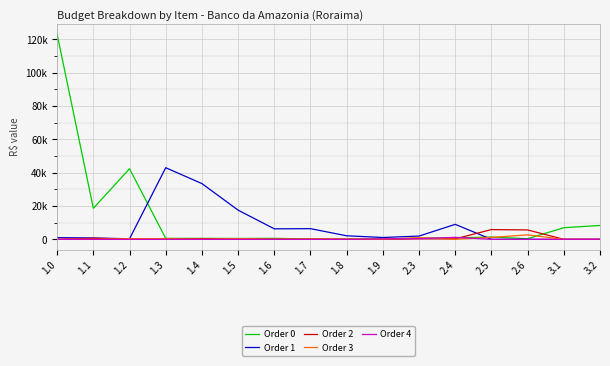

True or false: Order 0 has more than 1 interior local peaks.

True